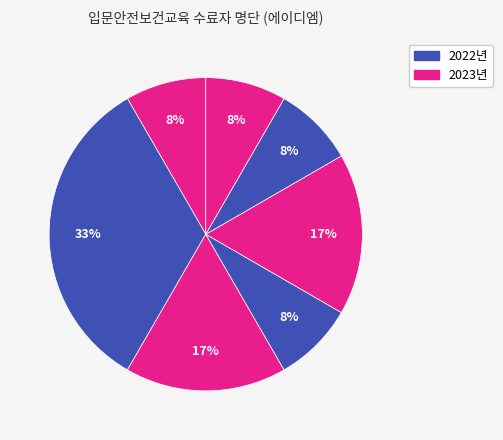

Is there a majority slice in this chart?

No